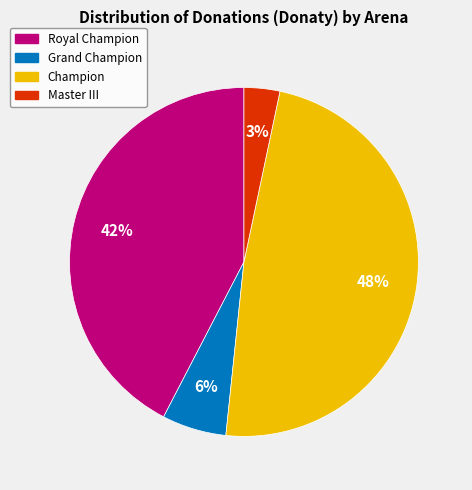

To the nearest percent, what is the difference between the largest and smallest slice percentages?

45%